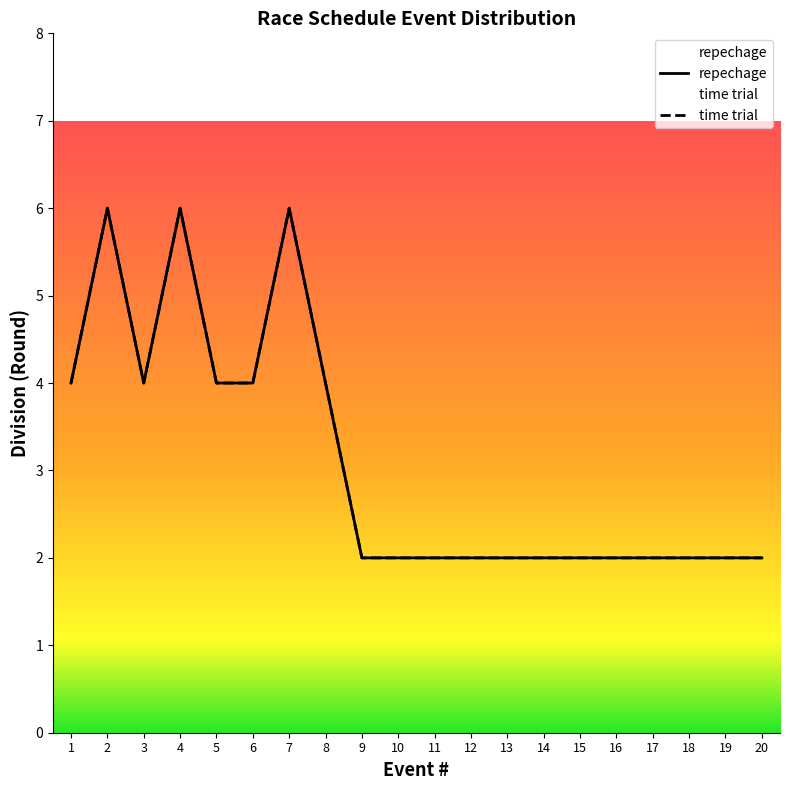

What is the sum of the repechage values at 6 and 10?

6